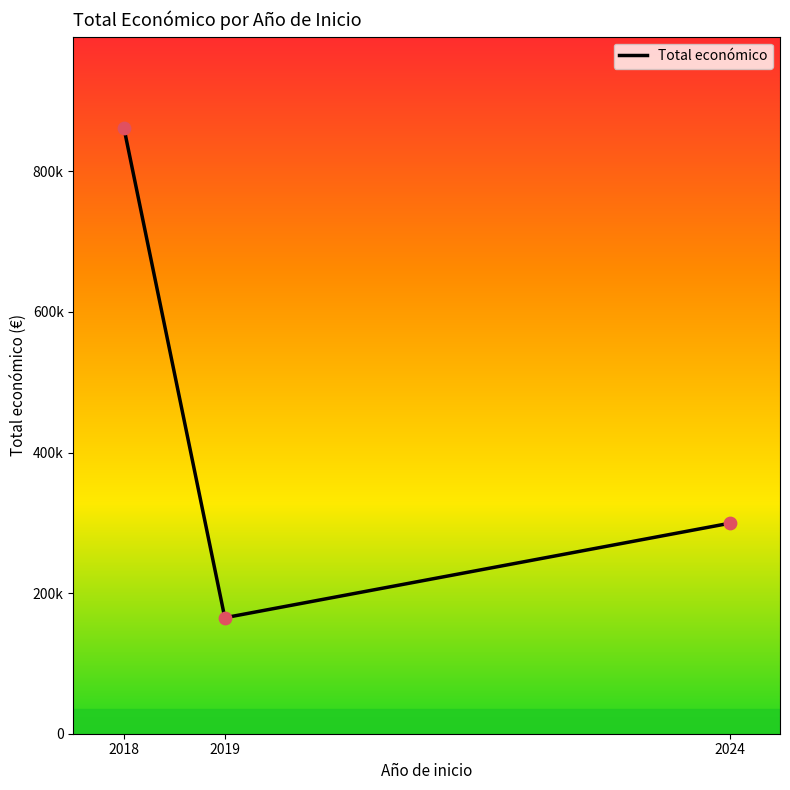

What is the change in value from 2018 to 2019?

-697105